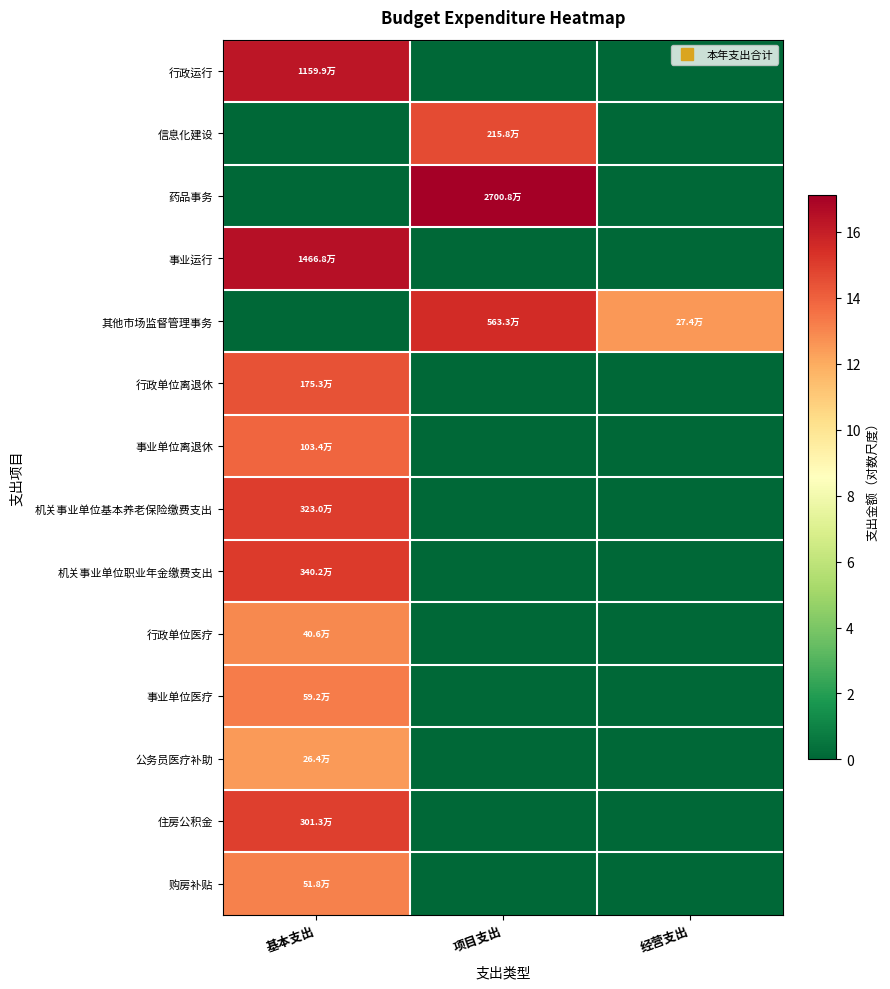

At how many categories does at least one series exceed 13?

2